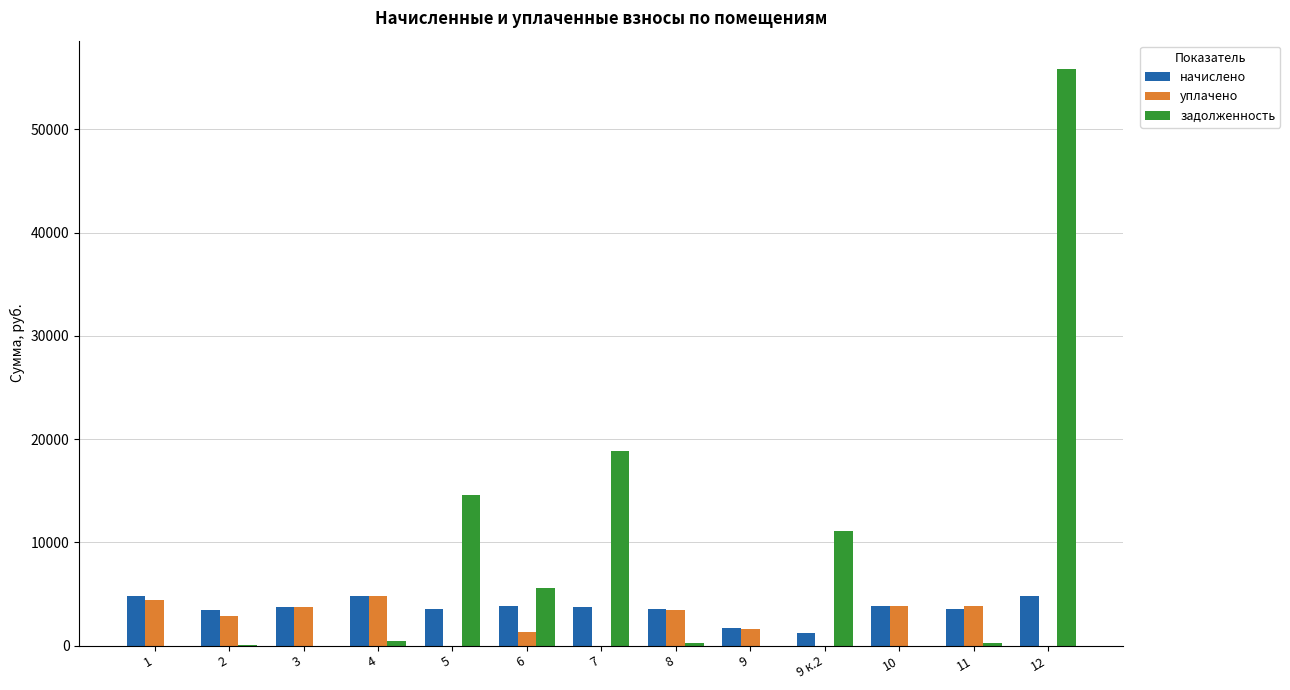

At which category does the chart reach its peak across all series?

12